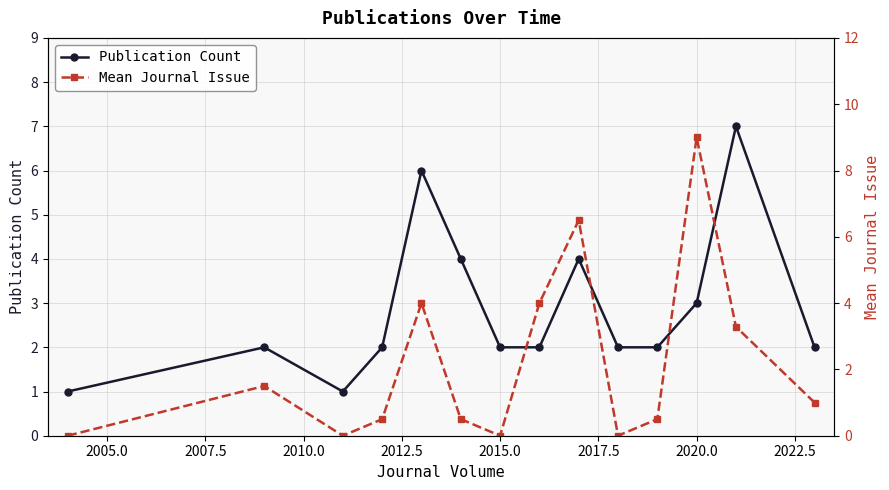

Is this an area chart (filled region under the line)?

No